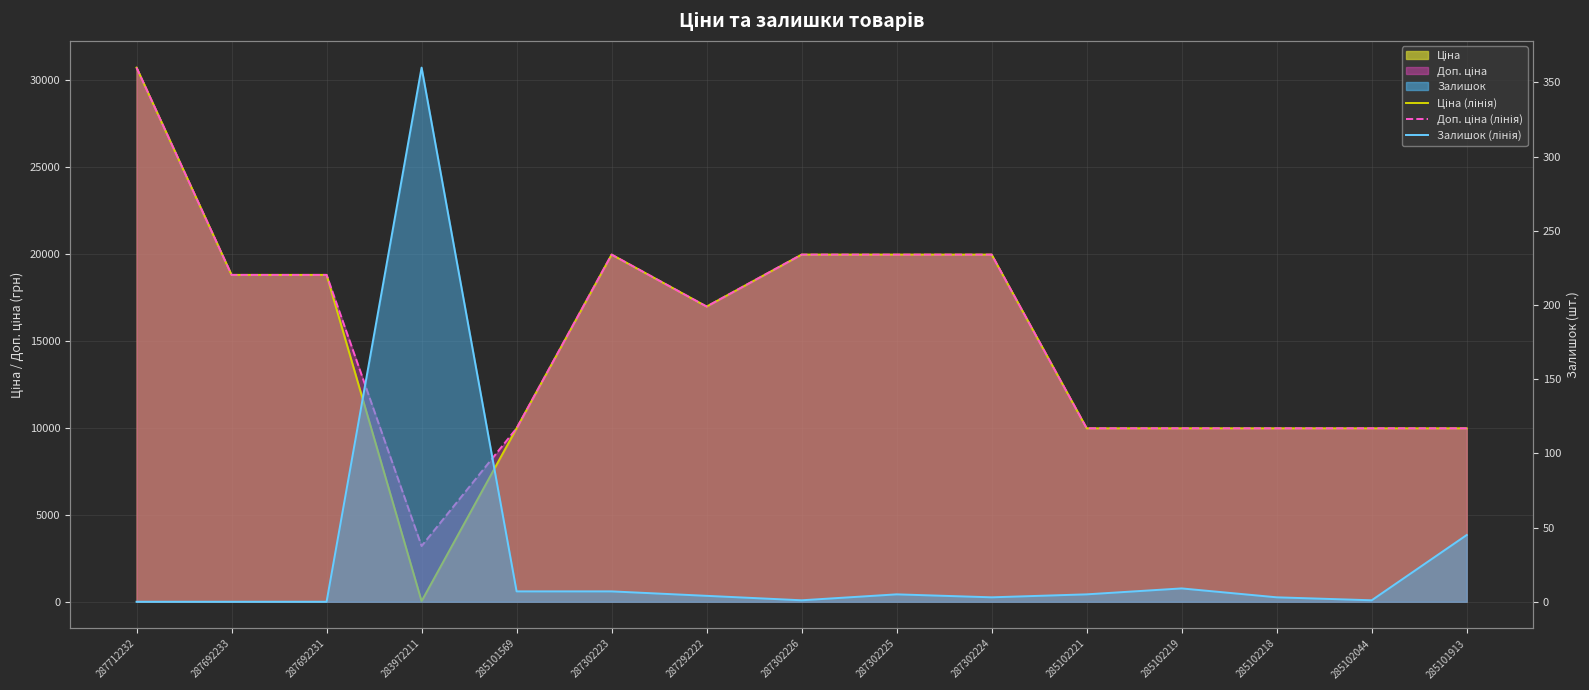

Which category has the lowest value in the Ціна (лінія) series?

283972211